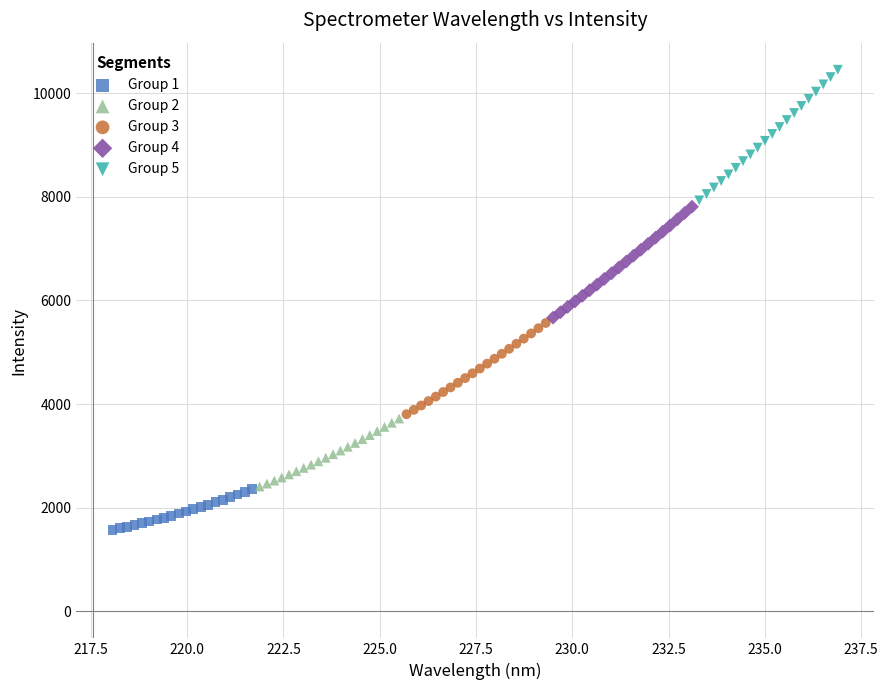

Which series reaches the minimum Y coordinate?

Group 1